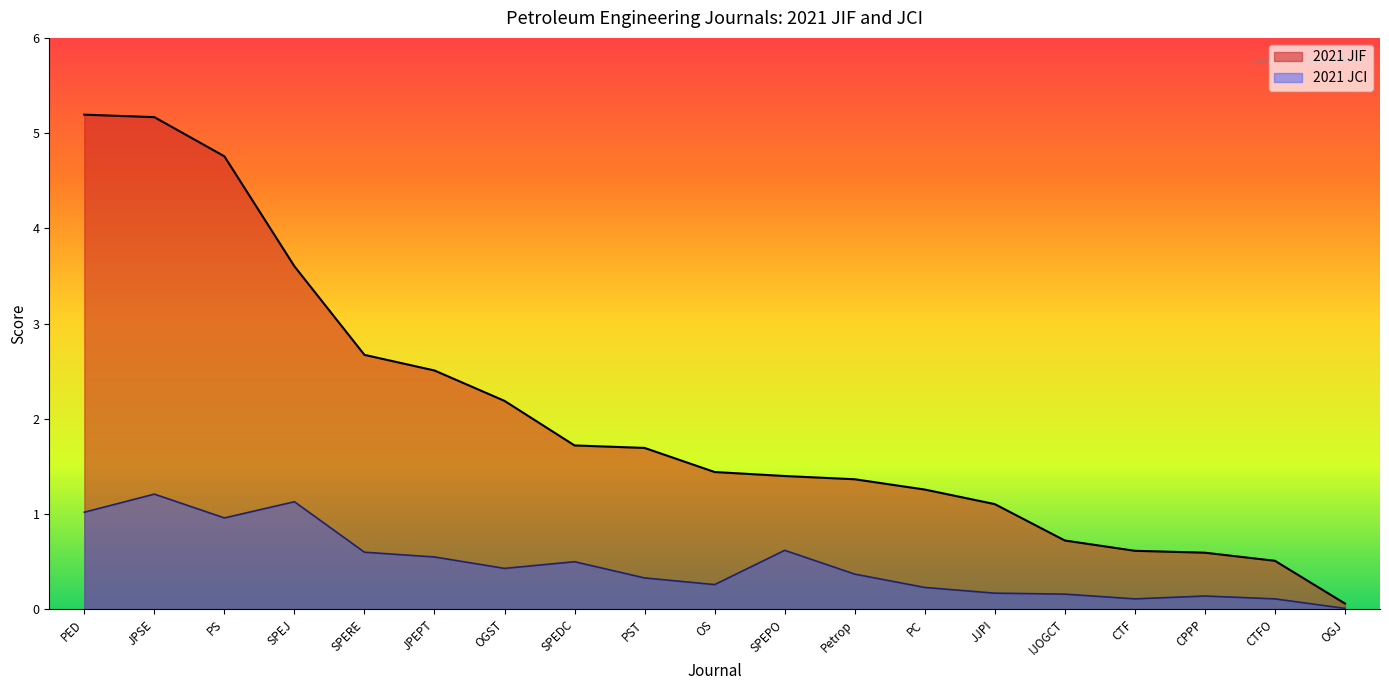

How many categories are shown in the chart?

19